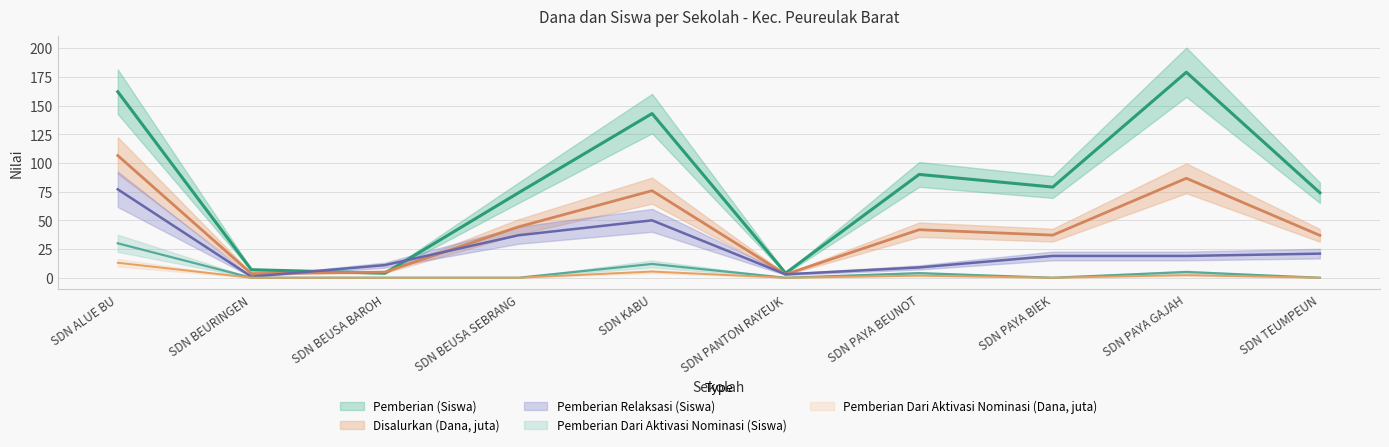

The value of Disalurkan (Dana, juta) at SDN TEUMPEUN is 36.9. True or false?

True